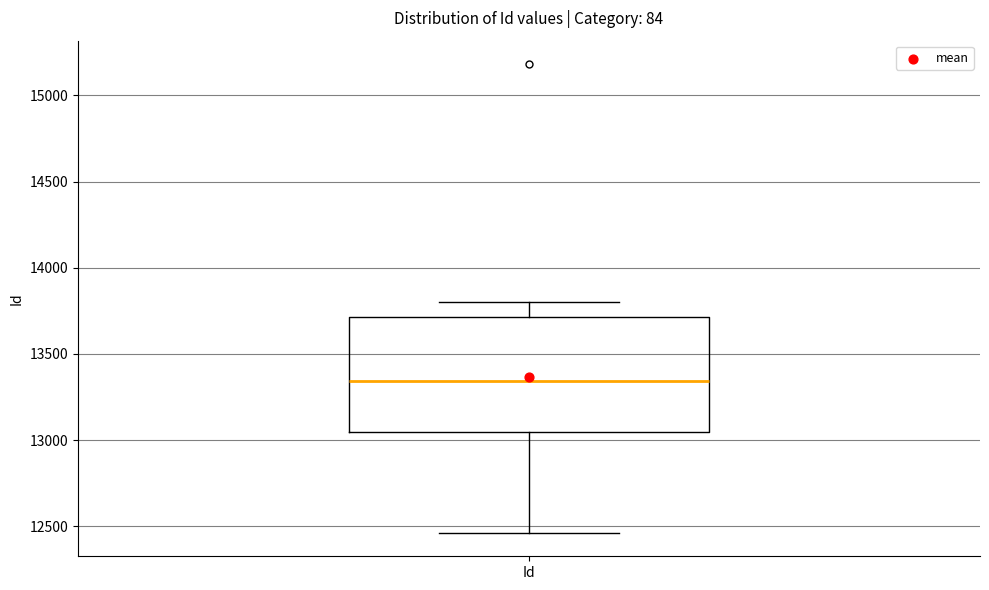

Read this box plot against the y-axis: the position of the median line, the range covered by the box, and the ends of both whiskers. The values are not printed on the chart, so give them approximately, as read against the axis.

median 13350, box 13050 to 13700, whiskers 12450 to 13800